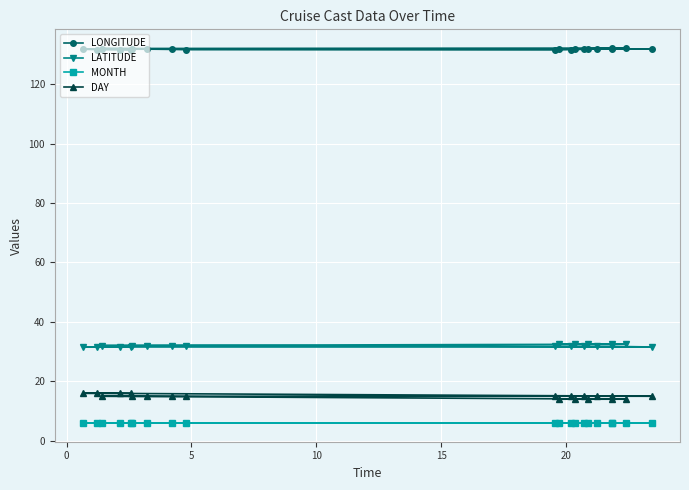

Which series has the widest spread of values?

DAY